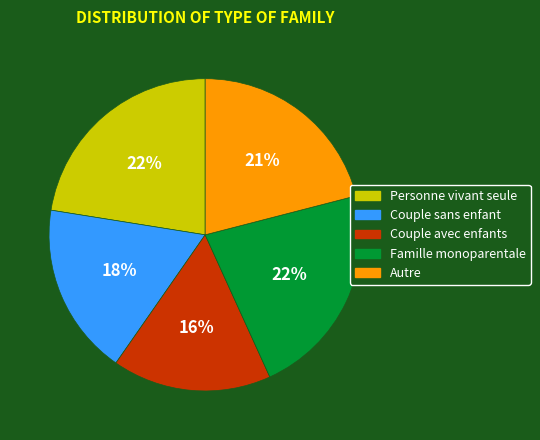

Which category has the smallest portion of the pie?

Couple avec enfants